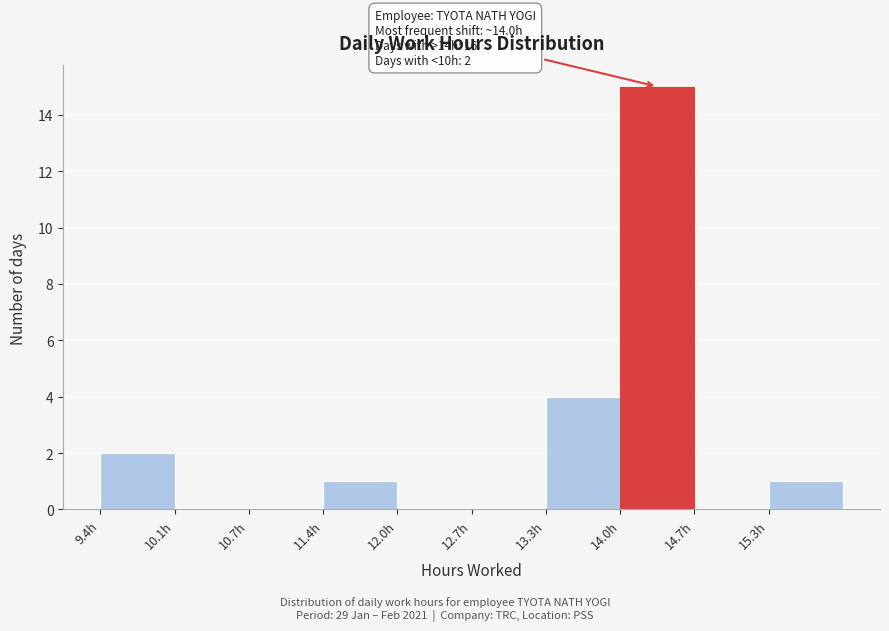

Which range on the x-axis has the tallest bar?

14.0 to 14.7